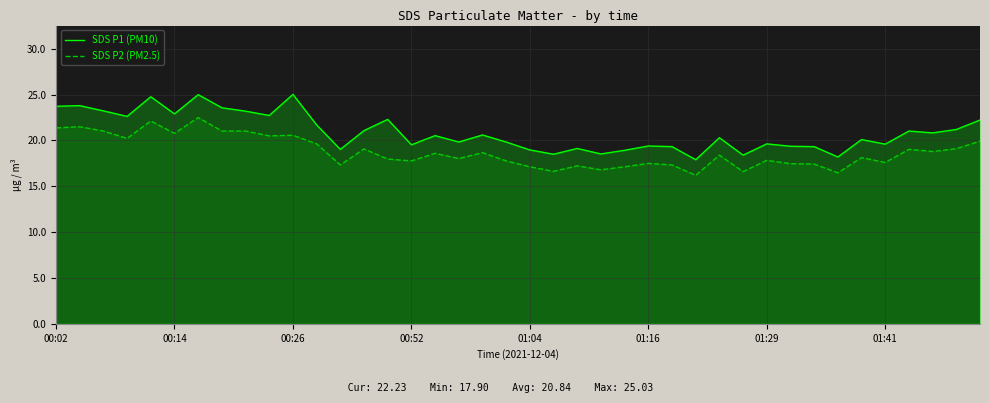

Between 12 and 26, which series saw the biggest shift?

SDS P1 (PM10)